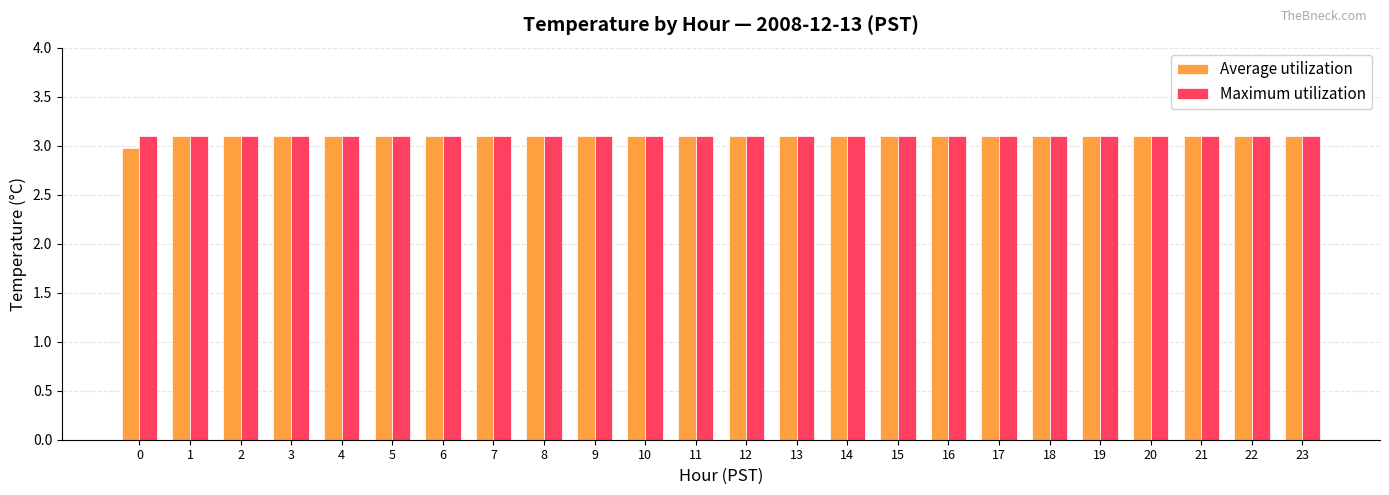

Reading left to right, what are all the values shown in this chart?

Average utilization: 0=3.0	1=3.1	2=3.1	3=3.1	4=3.1	5=3.1	6=3.1	7=3.1	8=3.1	9=3.1	10=3.1	11=3.1	12=3.1	13=3.1	14=3.1	15=3.1	16=3.1	17=3.1	18=3.1	19=3.1	20=3.1	21=3.1	22=3.1	23=3.1
Maximum utilization: 0=3.1	1=3.1	2=3.1	3=3.1	4=3.1	5=3.1	6=3.1	7=3.1	8=3.1	9=3.1	10=3.1	11=3.1	12=3.1	13=3.1	14=3.1	15=3.1	16=3.1	17=3.1	18=3.1	19=3.1	20=3.1	21=3.1	22=3.1	23=3.1